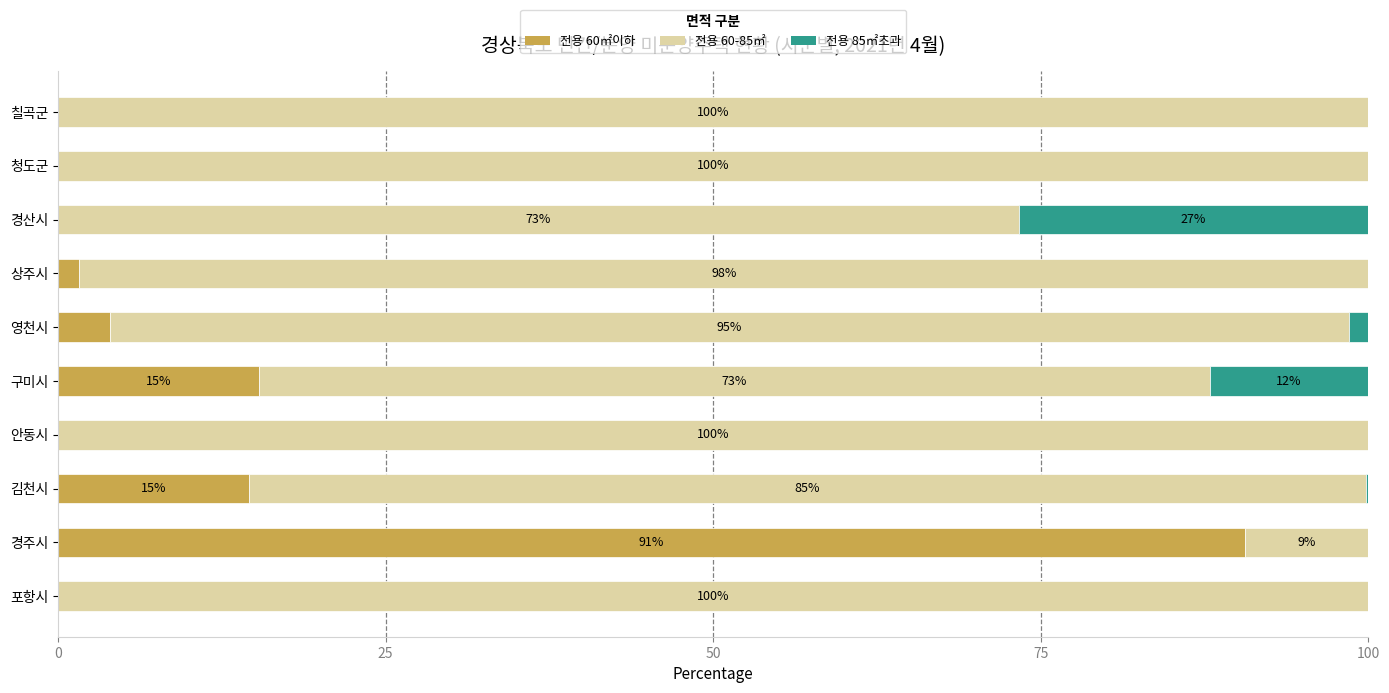

Which category has the highest value in the 전용 60㎡이하 series?

경주시